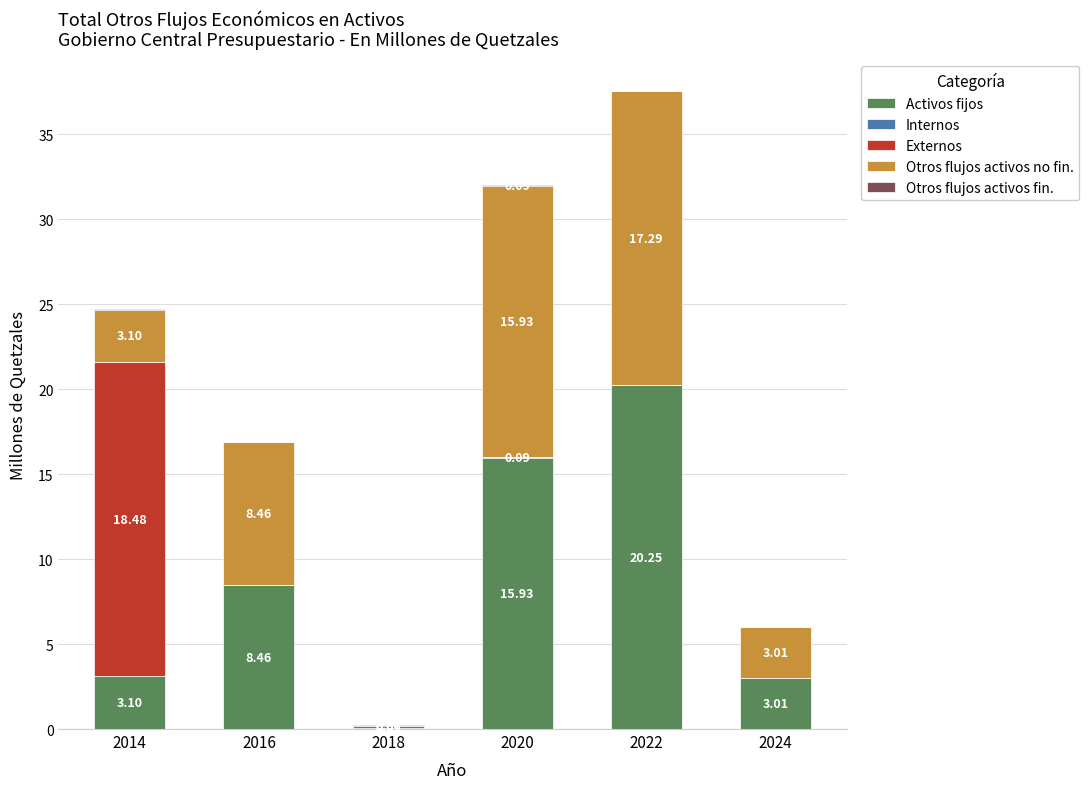

At which category is the sum across all series the highest?

2022